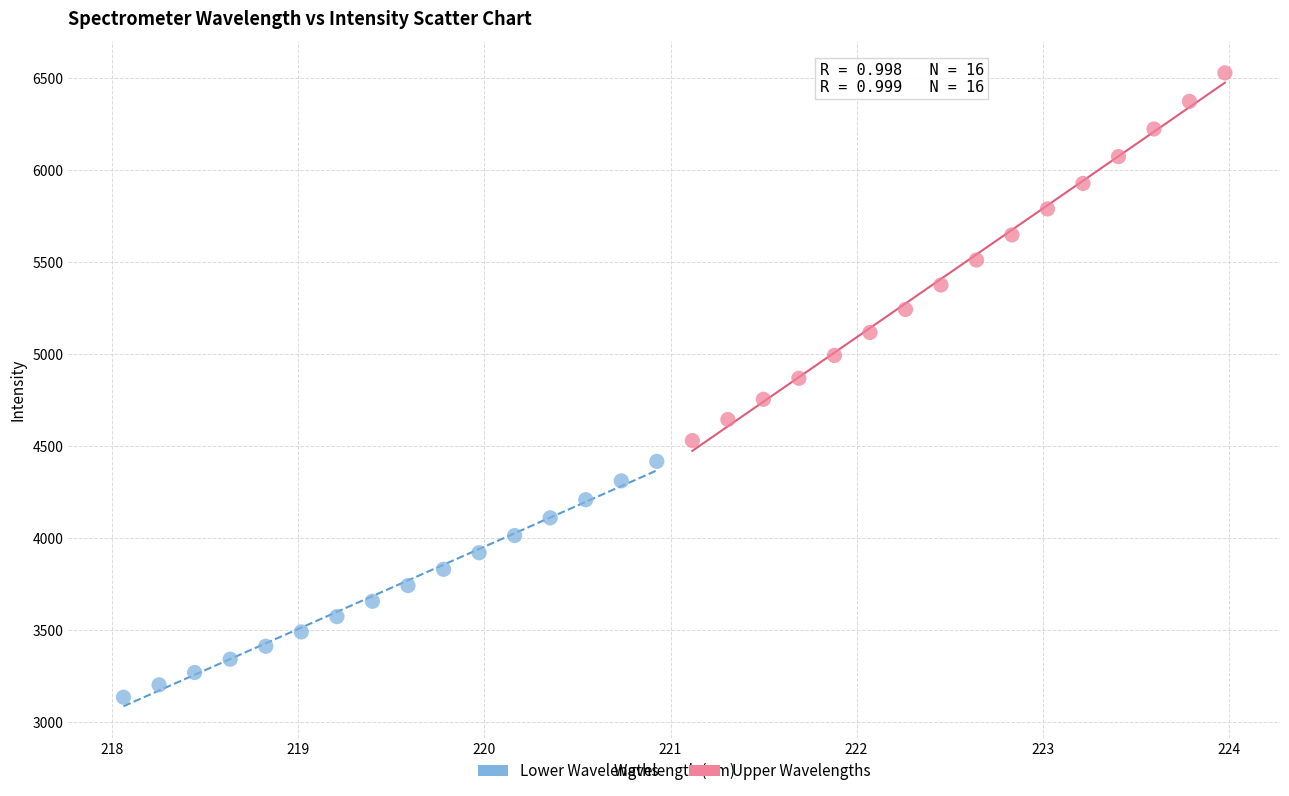

Which series has the widest spread of Y values?

Upper Wavelengths